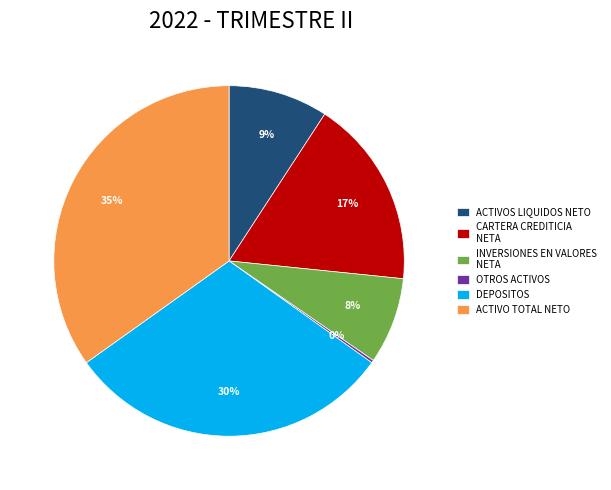

To the nearest percent, what percentage of the pie is ACTIVOS LIQUIDOS NETO?

9%